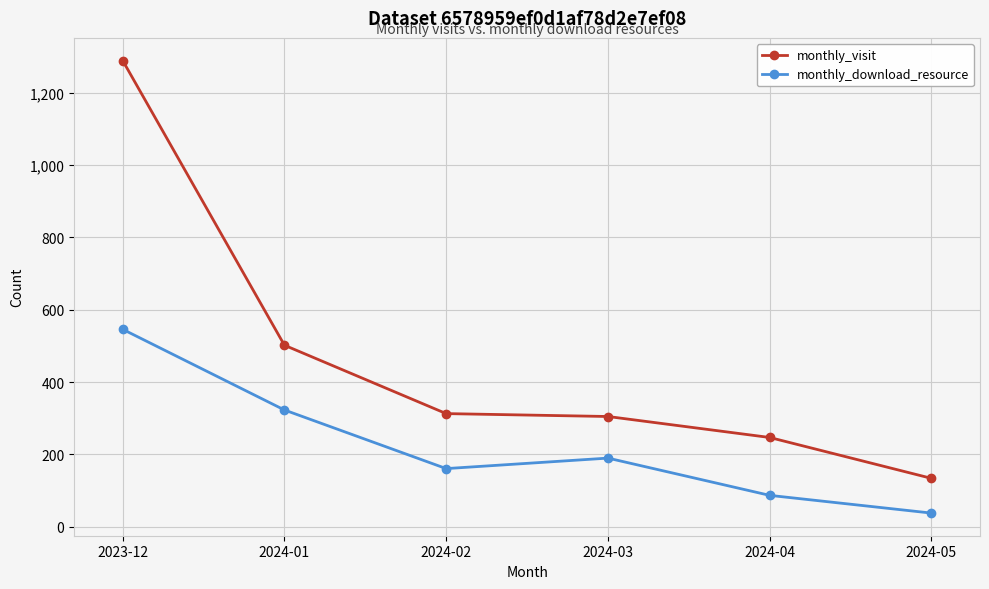

Count the number of data series in this chart.

2